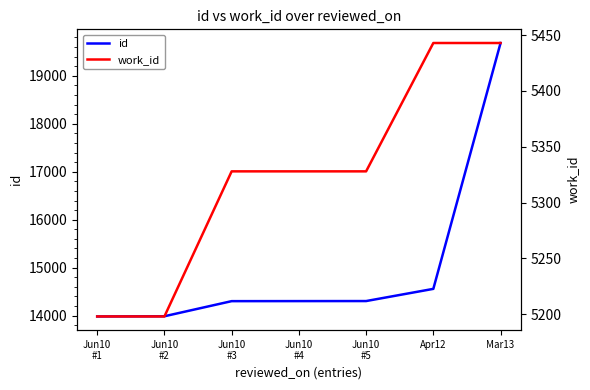

Which series changed the most between Jun10
#1 and Jun10
#3?

id